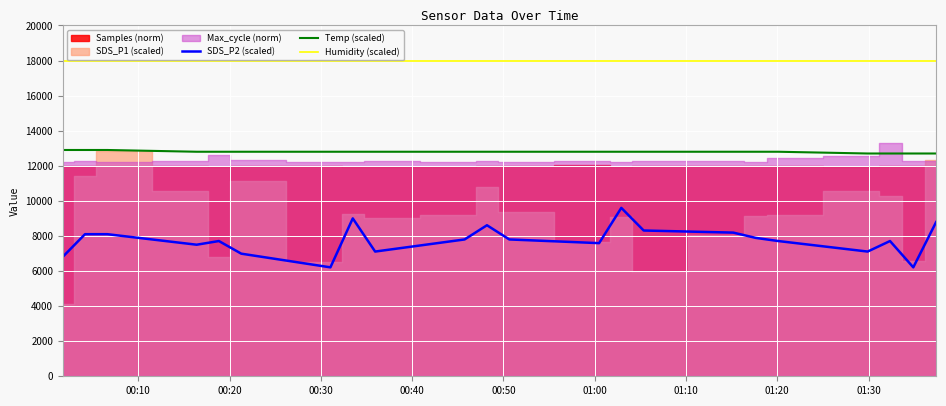

True or false: Humidity (scaled) and SDS_P2 (scaled) cross at least once.

False